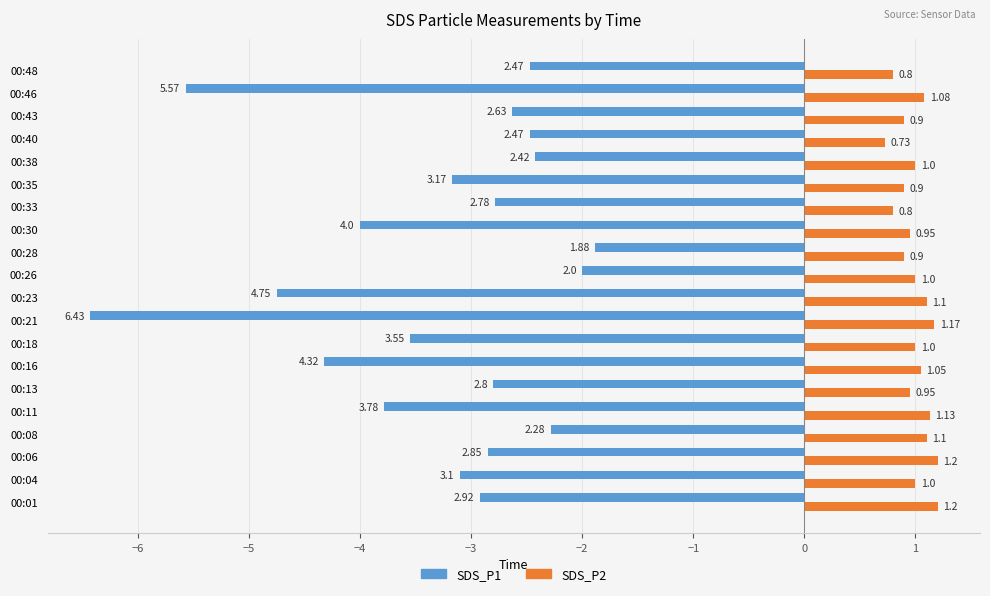

Count the SDS_P2 values in the range 0 to 1.

12